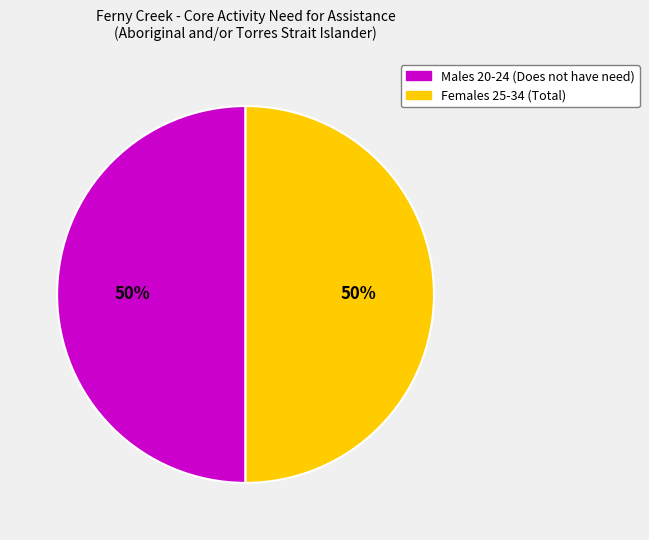

To the nearest percent, what is the average slice percentage?

50%